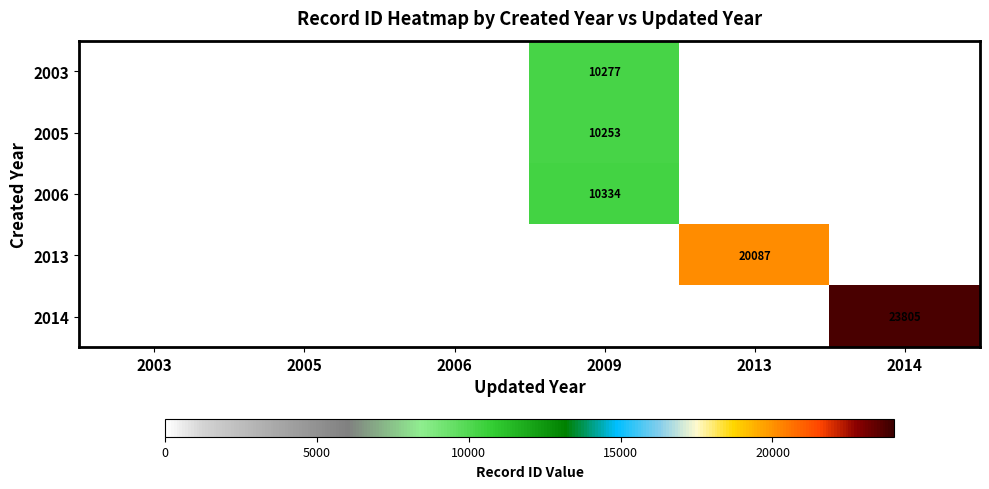

Is it true that 2005 equals 6980 at 2009?

False